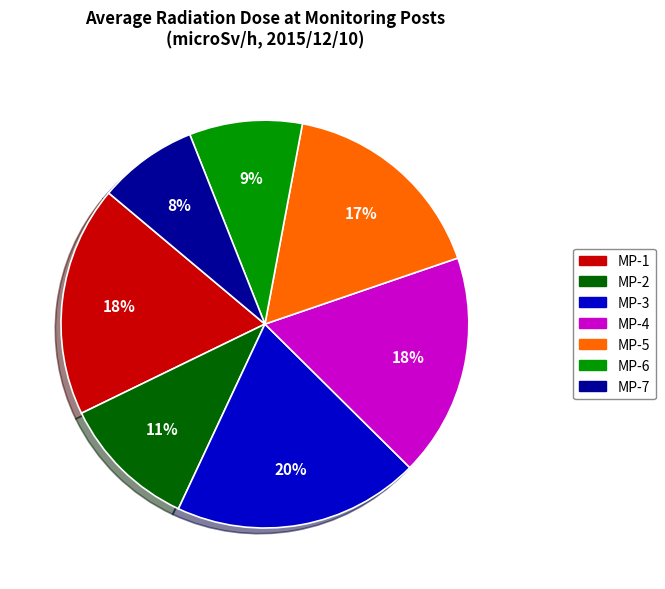

What is the largest slice in the pie chart?

MP-3